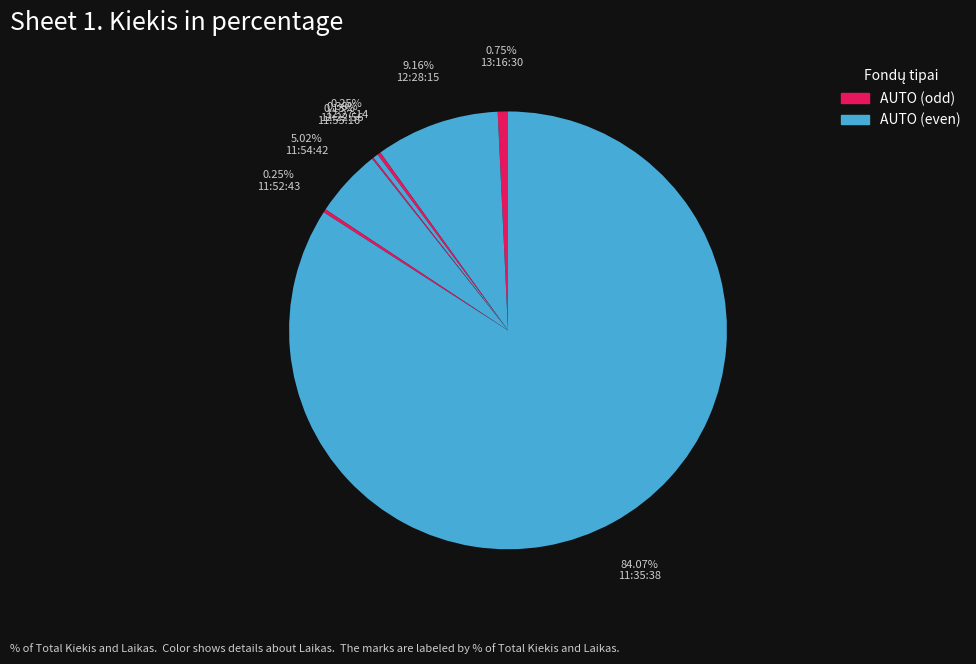

How many slices are in this pie chart?

8